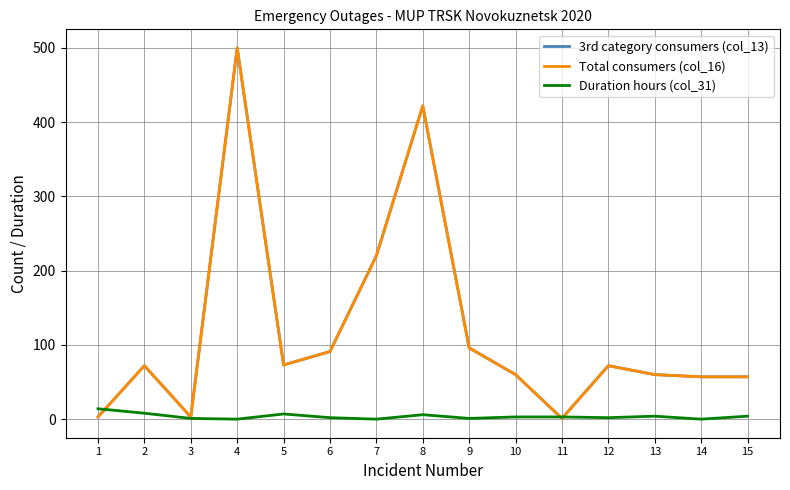

Does the chart have visible grid lines?

Yes